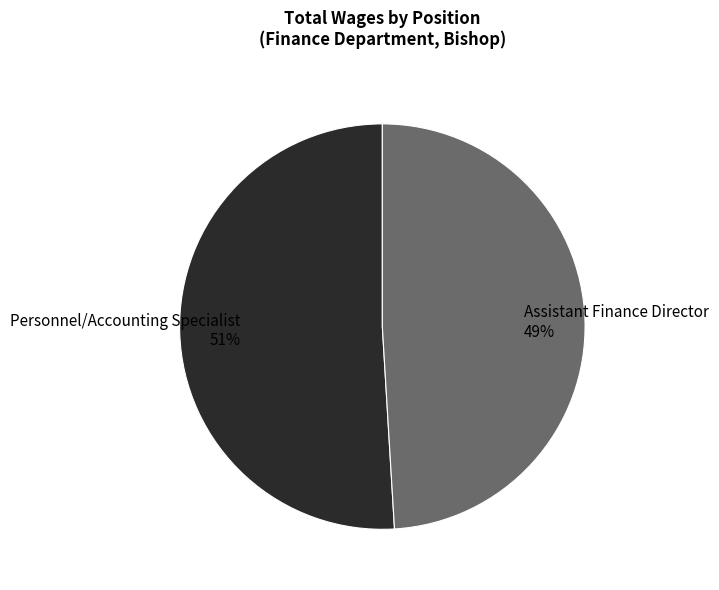

Which slice represents more than half of the pie?

Personnel/Accounting Specialist